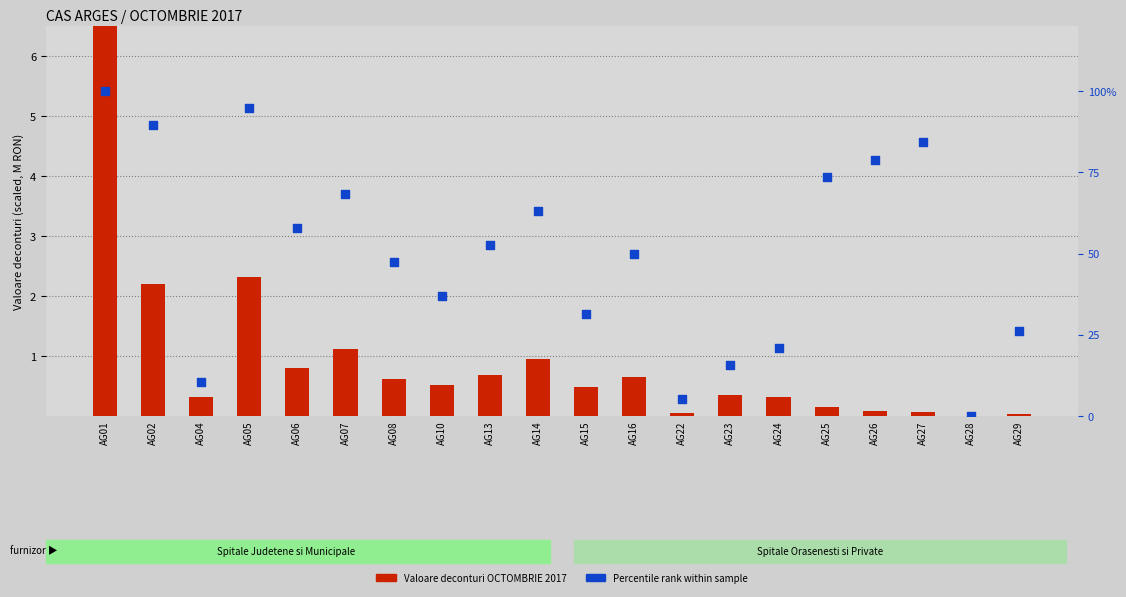

Is the value of Percentile Rank within sample at AG22 greater than the value of Valoare deconturi (scaled) at AG26?

Yes